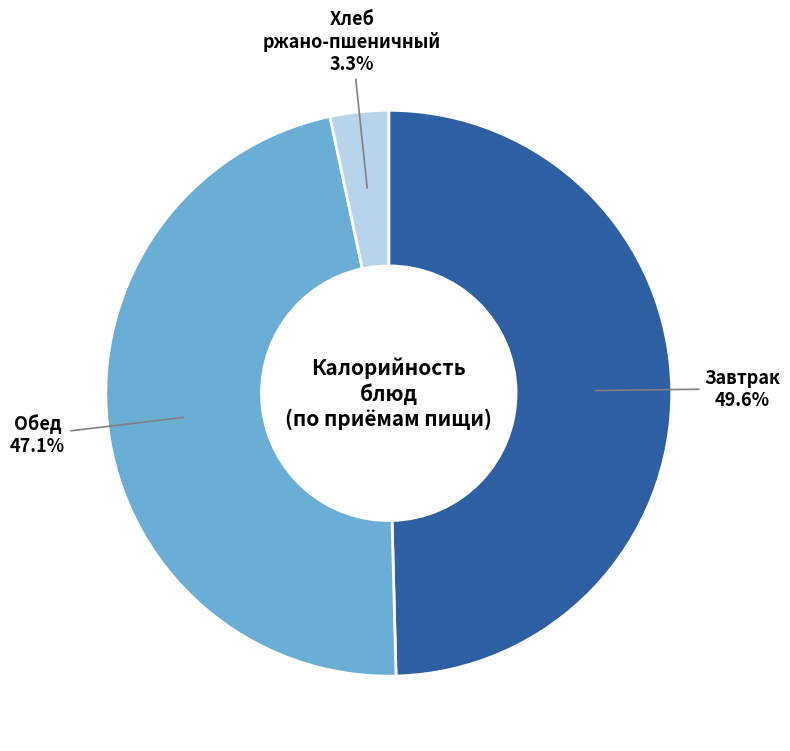

Is there a majority slice in this chart?

No